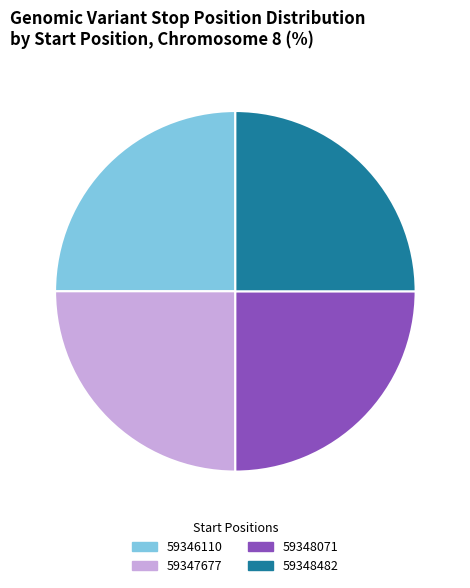

What is the ratio of the value at 59346110 to the value at 59348482?

1.0